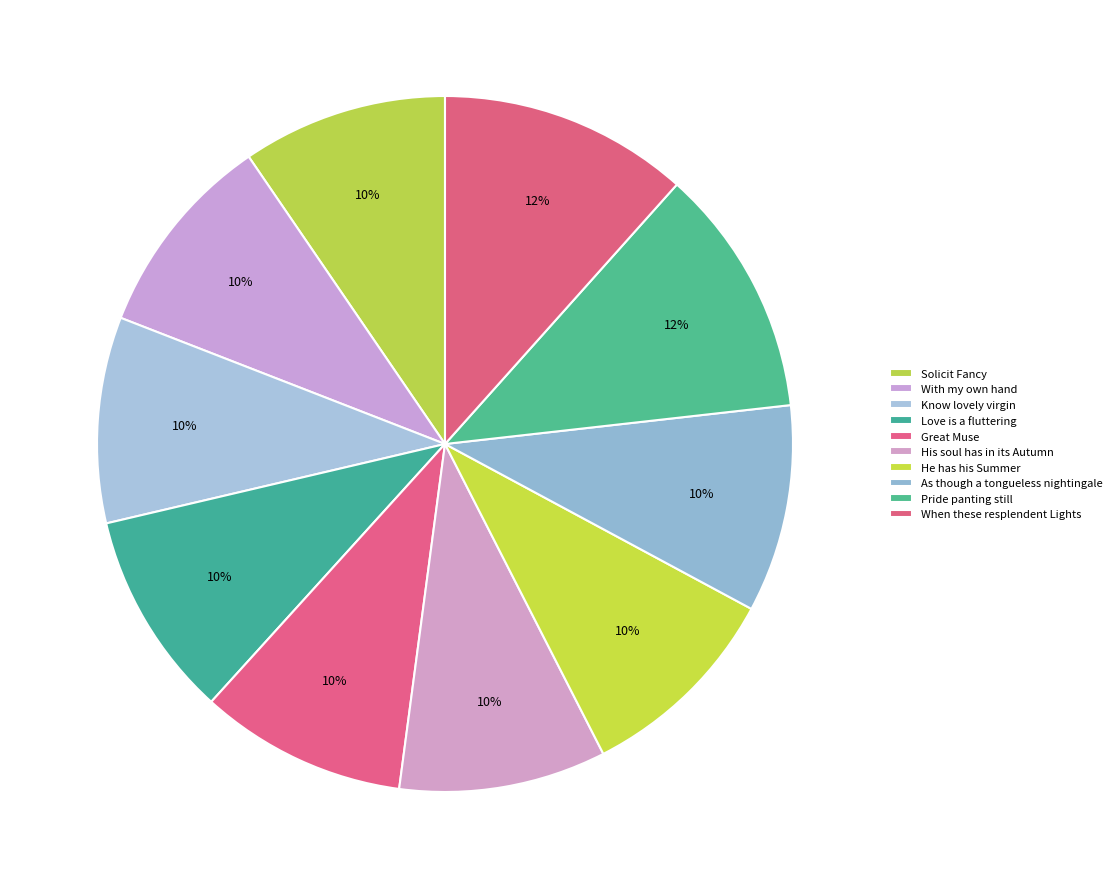

Is the sum of Solicit Fancy and Love is a fluttering greater than half?

No